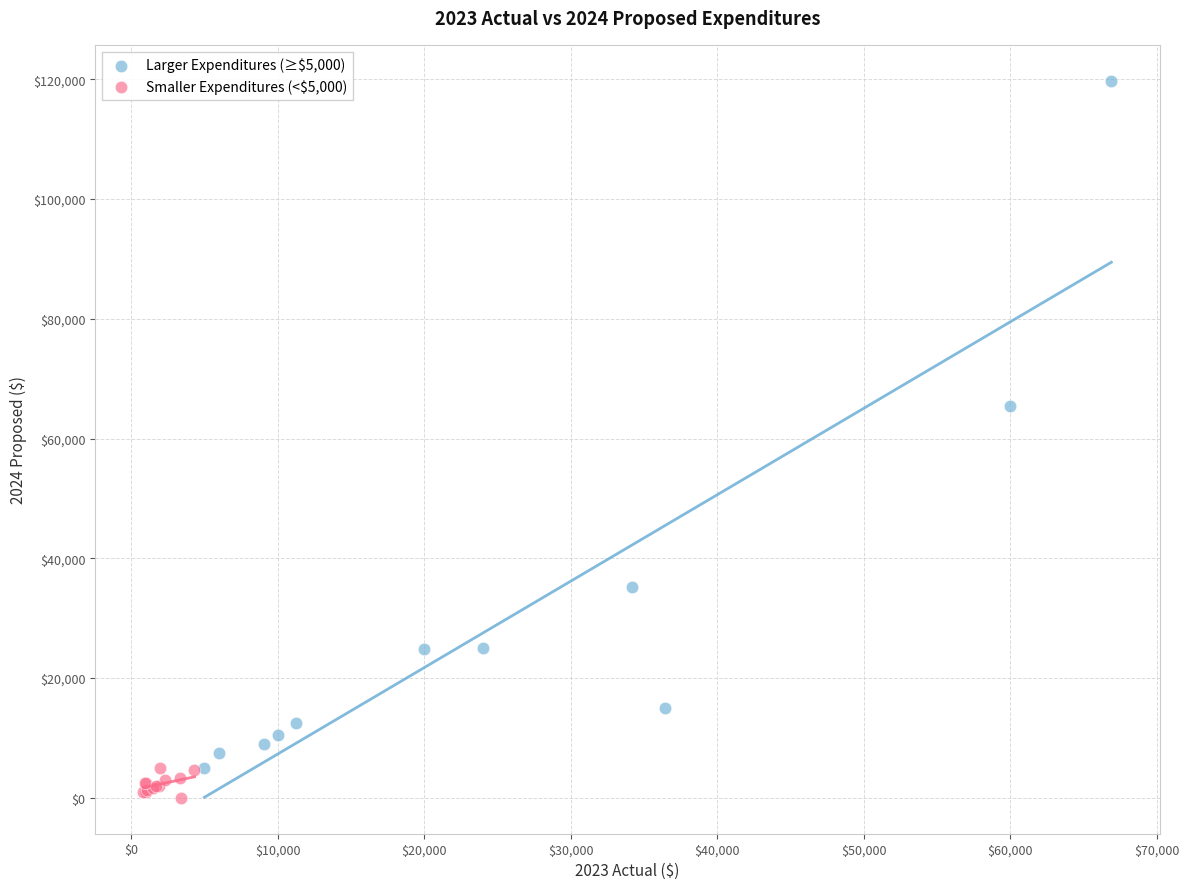

Which series has the widest spread of Y values?

Larger Expenditures (≥$5,000)